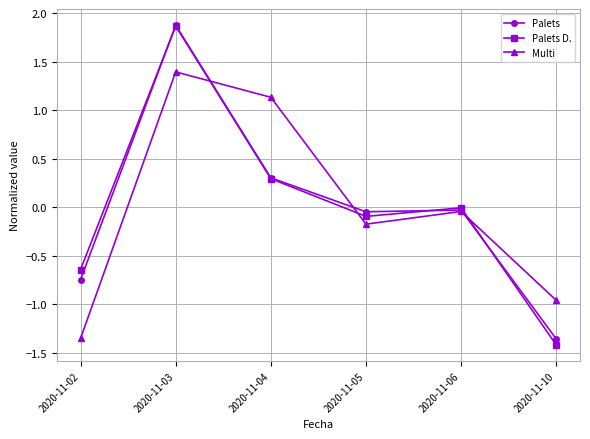

List the labels in order of Multi value, largest first.

2020-11-03, 2020-11-04, 2020-11-06, 2020-11-05, 2020-11-10, 2020-11-02